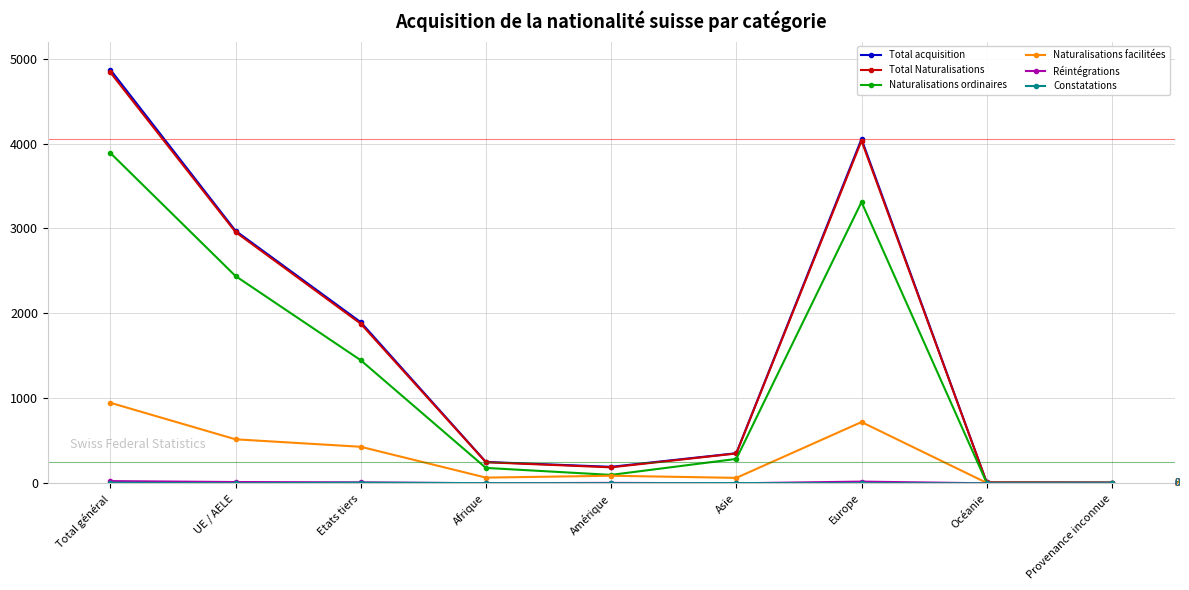

At how many categories does at least one series exceed 2007?

3